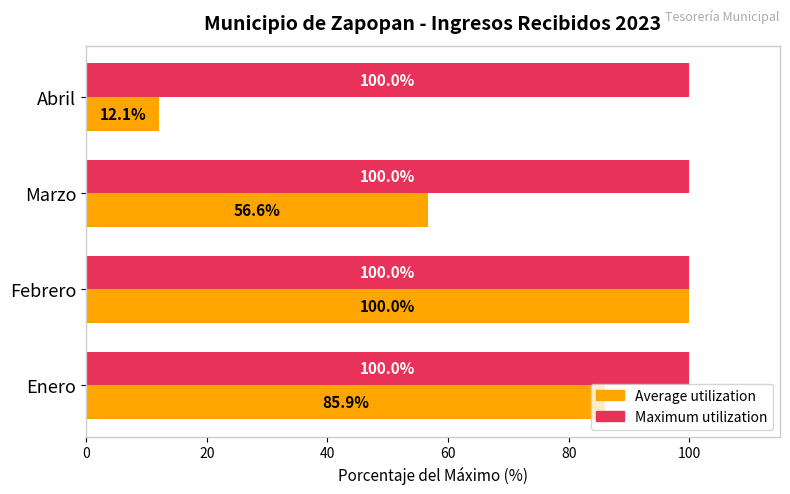

Which series changed the most between Enero and Febrero?

Average utilization